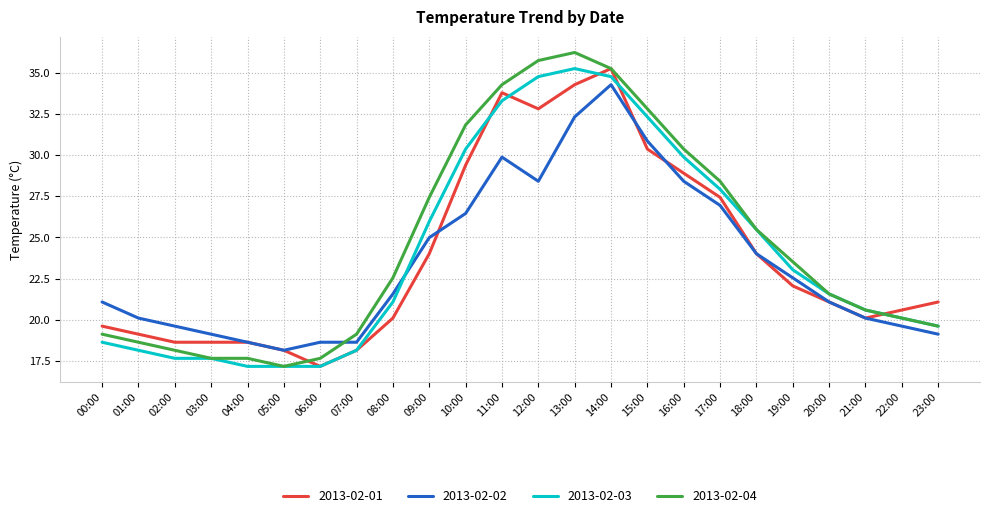

What is the maximum value shown in the chart?

36.3